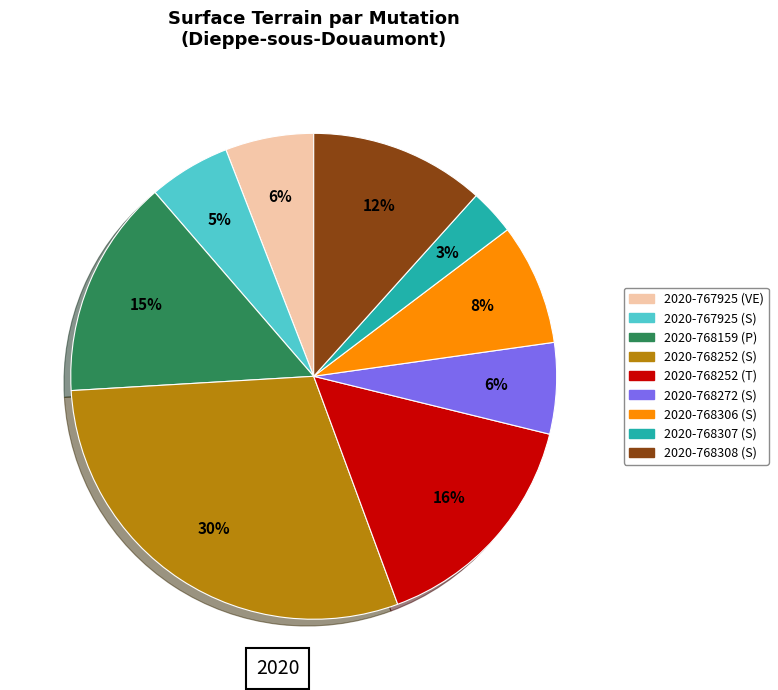

How many segments does this pie chart have?

9